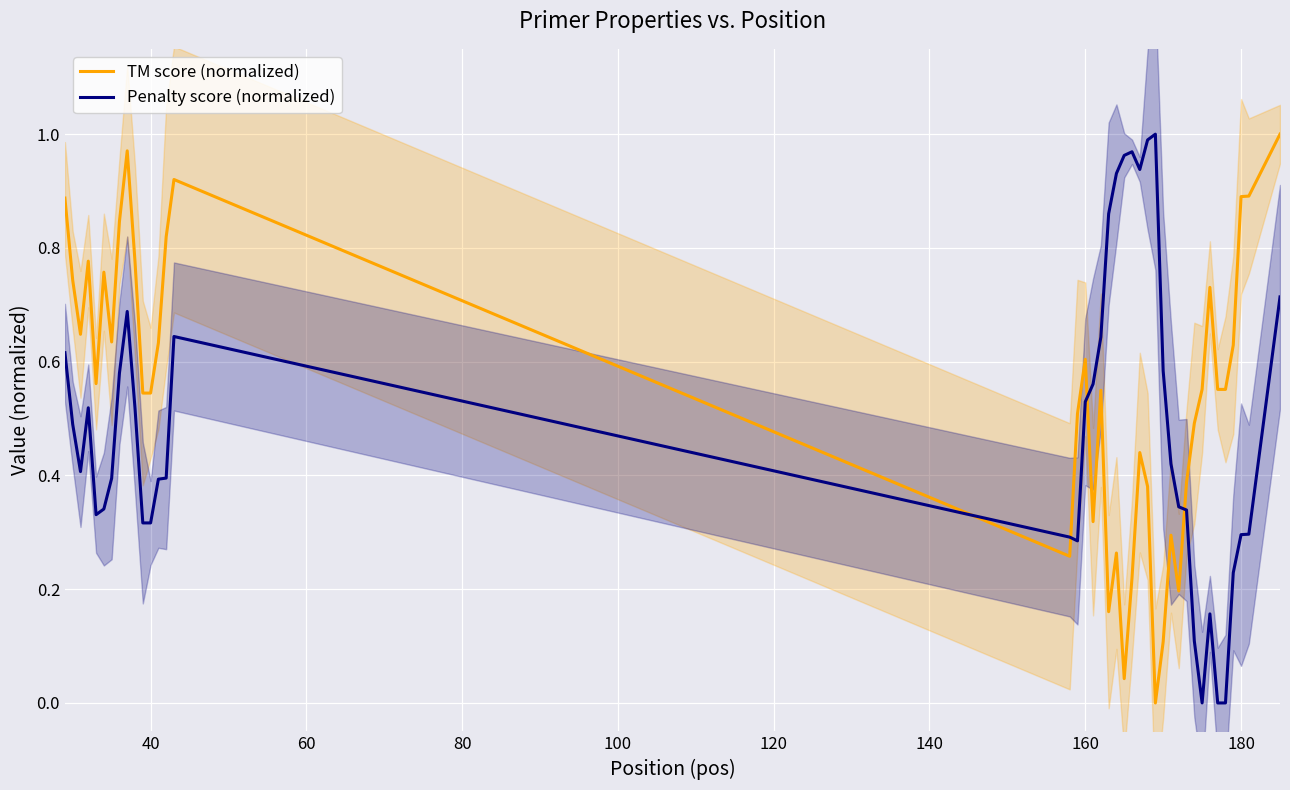

How many values in Penalty score (normalized) are above zero?

39